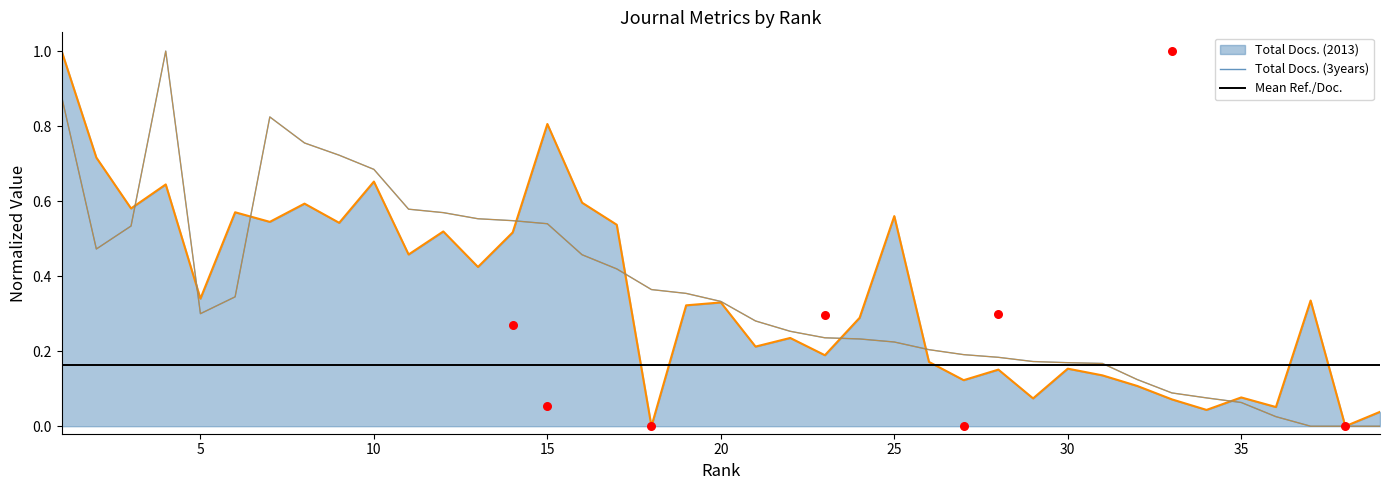

At how many categories does at least one series exceed 0?

38